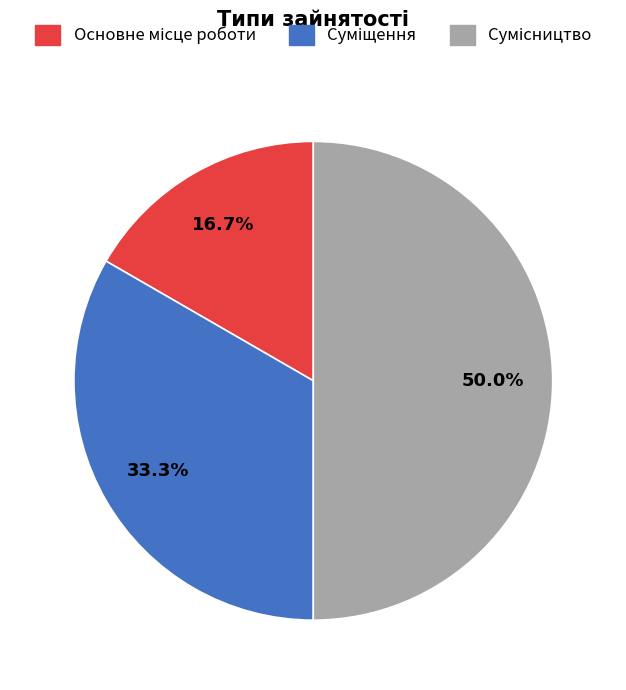

How many slices are in this pie chart?

3